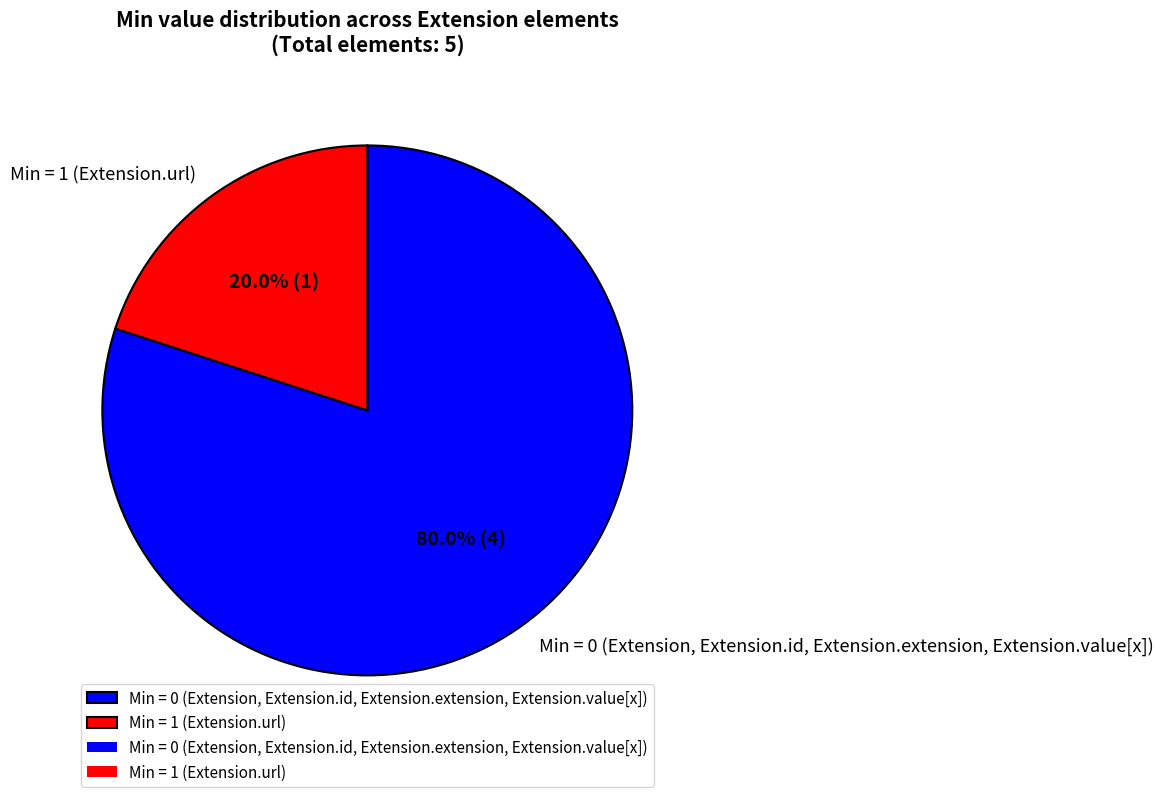

Does any single category account for the majority?

Yes